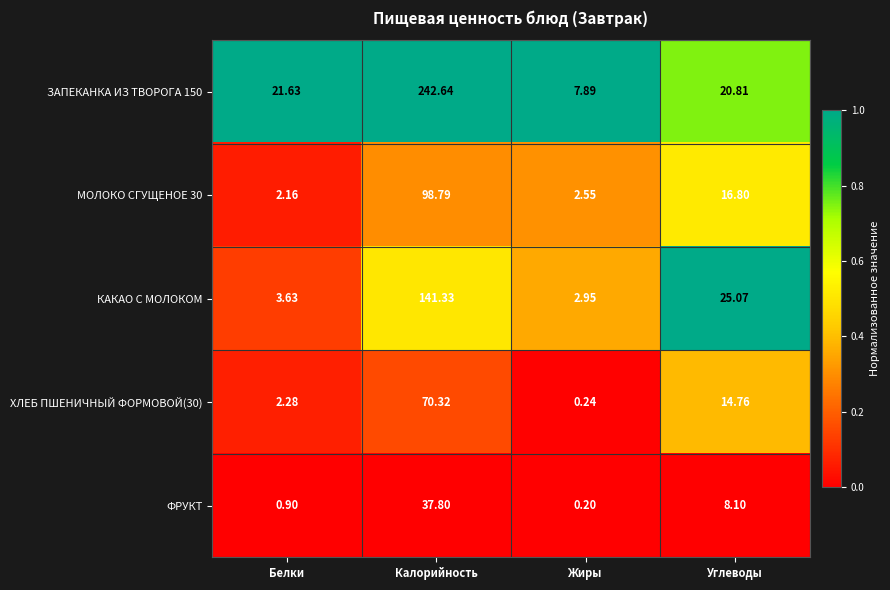

List the labels in order of ФРУКТ value, smallest first.

Жиры, Белки, Углеводы, Калорийность